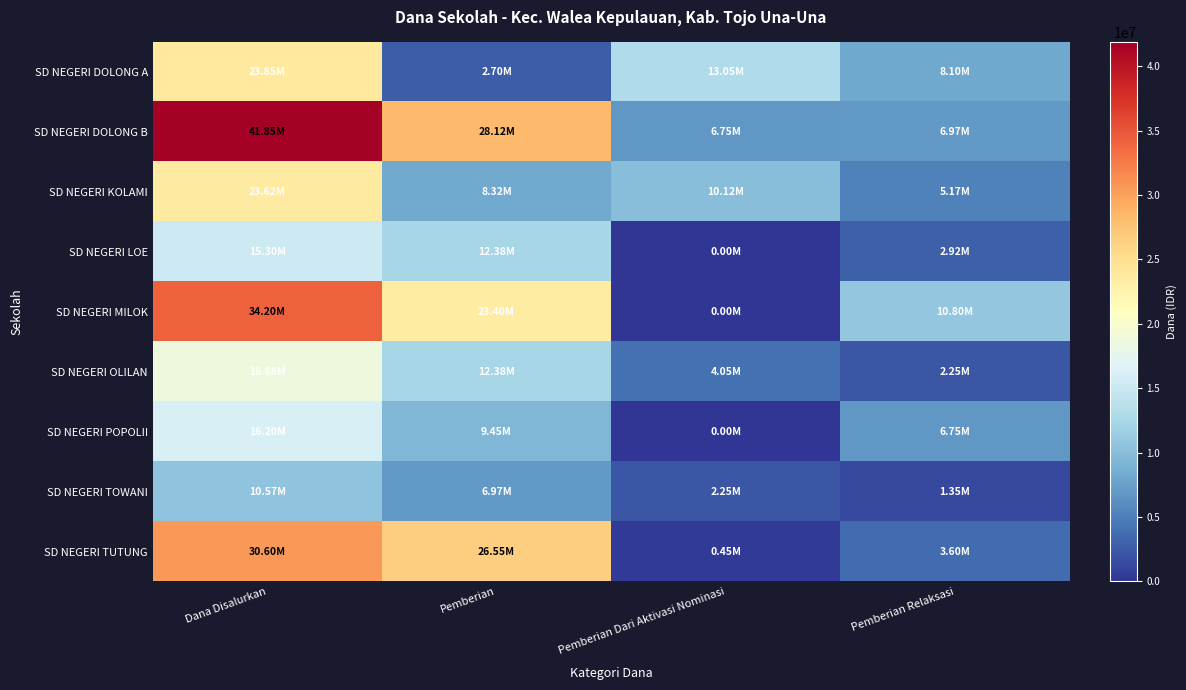

What is the spread (max minus min) of values at Pemberian?

25425000